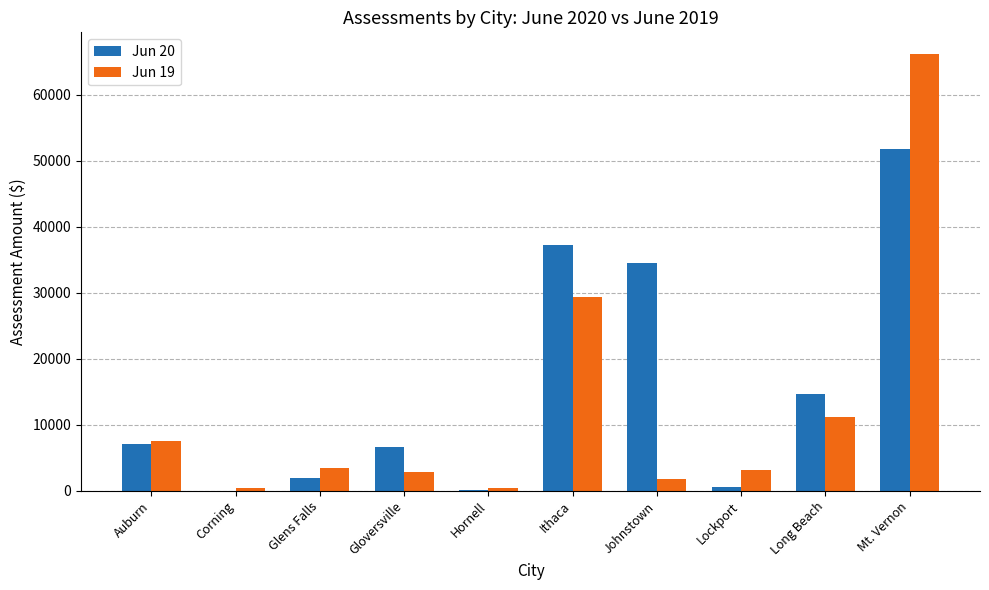

The Jun 19 series shows 1840.1 at Johnstown. True or false?

True